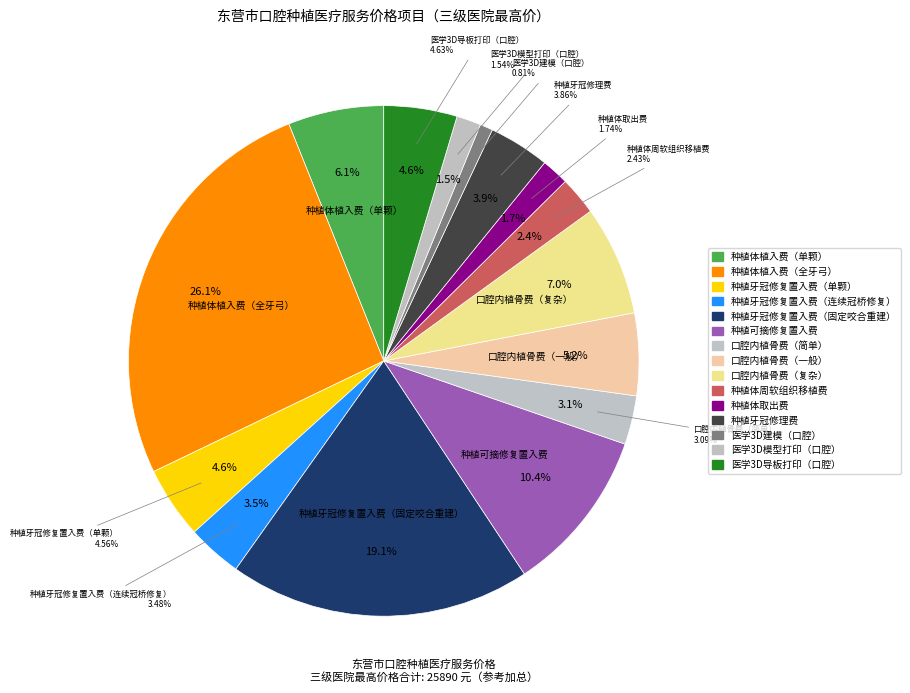

How many slices are in this pie chart?

15